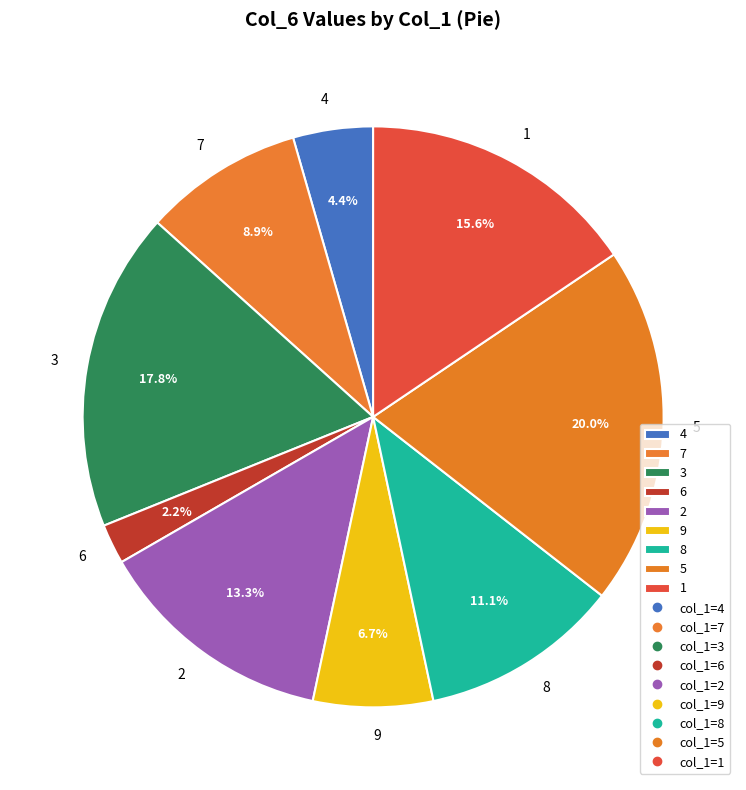

How many segments does this pie chart have?

9